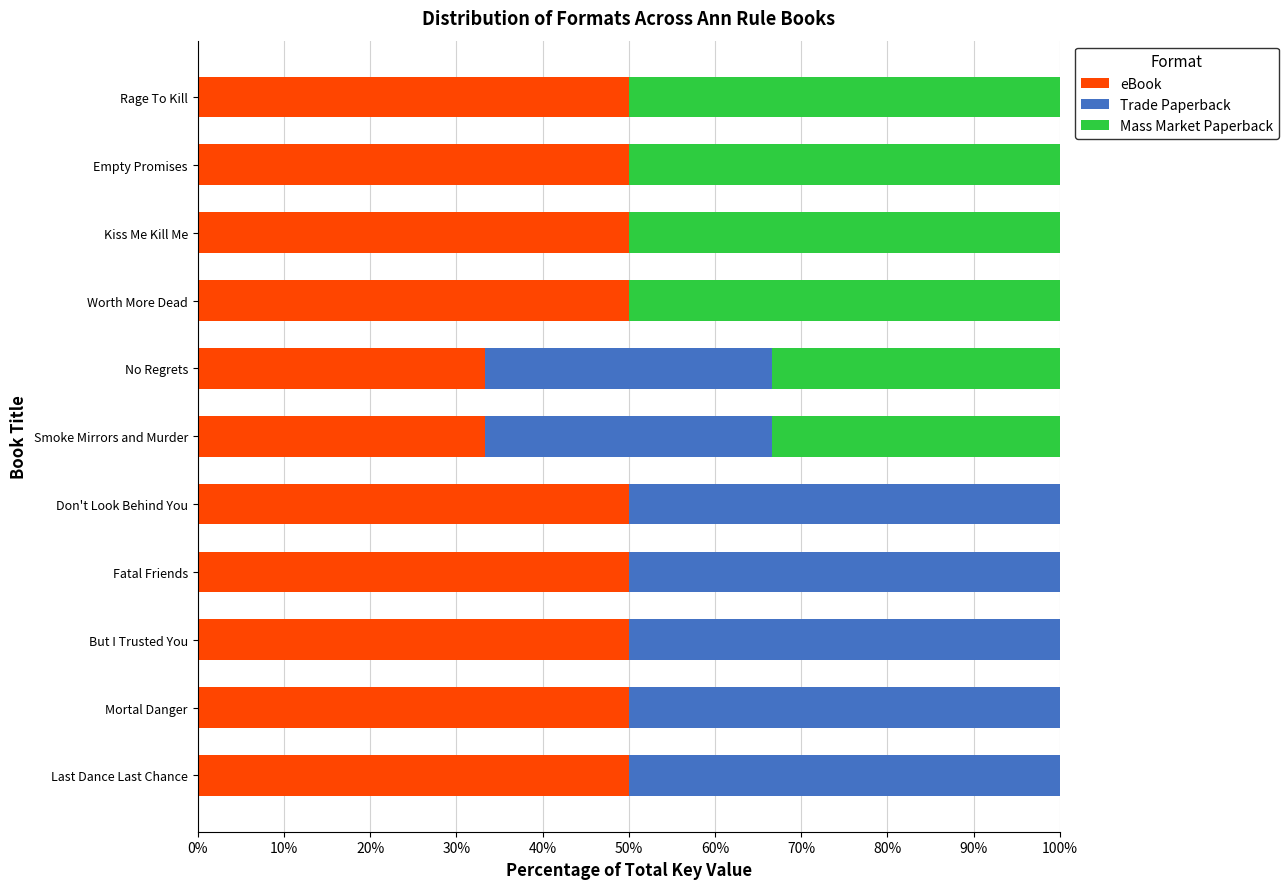

What is the highest value of the eBook series?

50.0